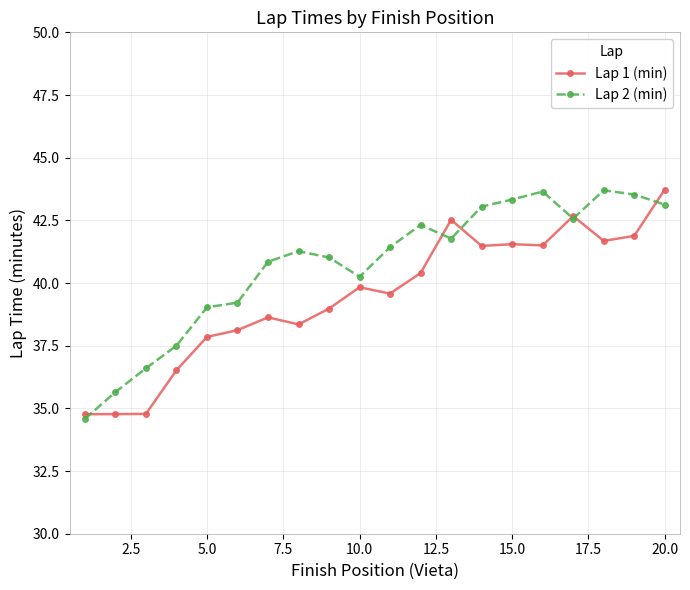

What is the value of the Lap 1 (min) point at the 16th from the left?

41.5